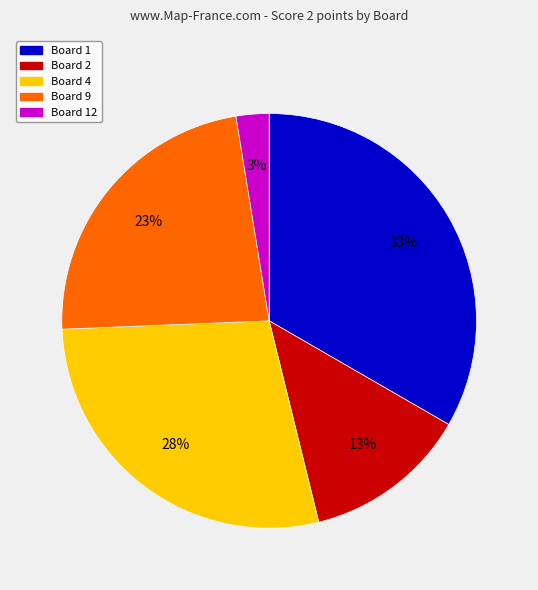

Is there a majority slice in this chart?

No